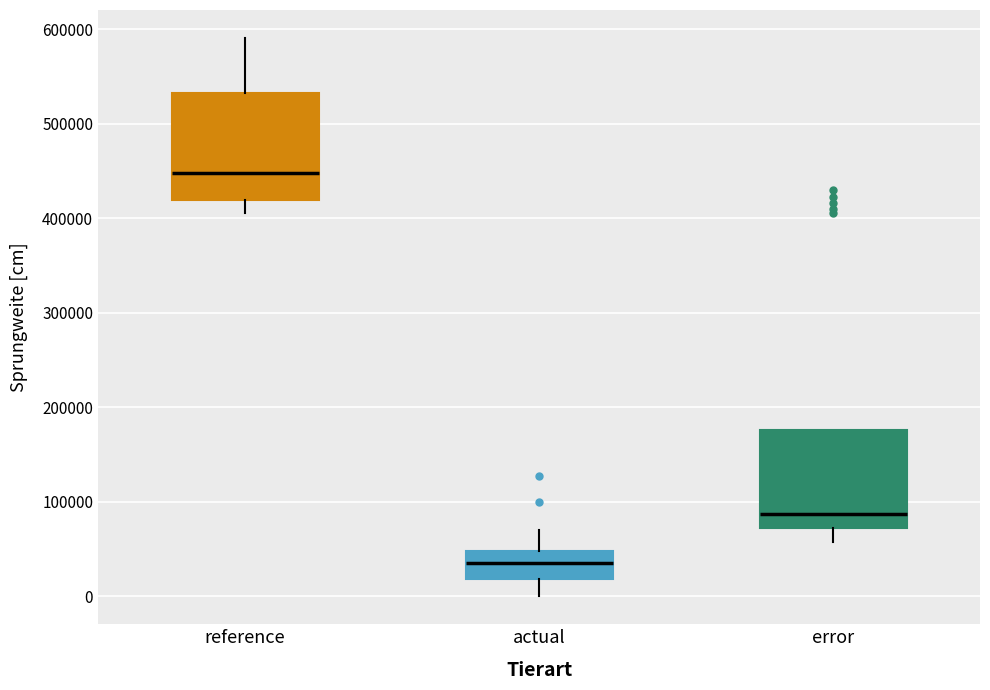

Where is the upper edge of the box for actual on the y-axis? The values are not printed on the chart, so give them approximately, as read against the axis.

50000